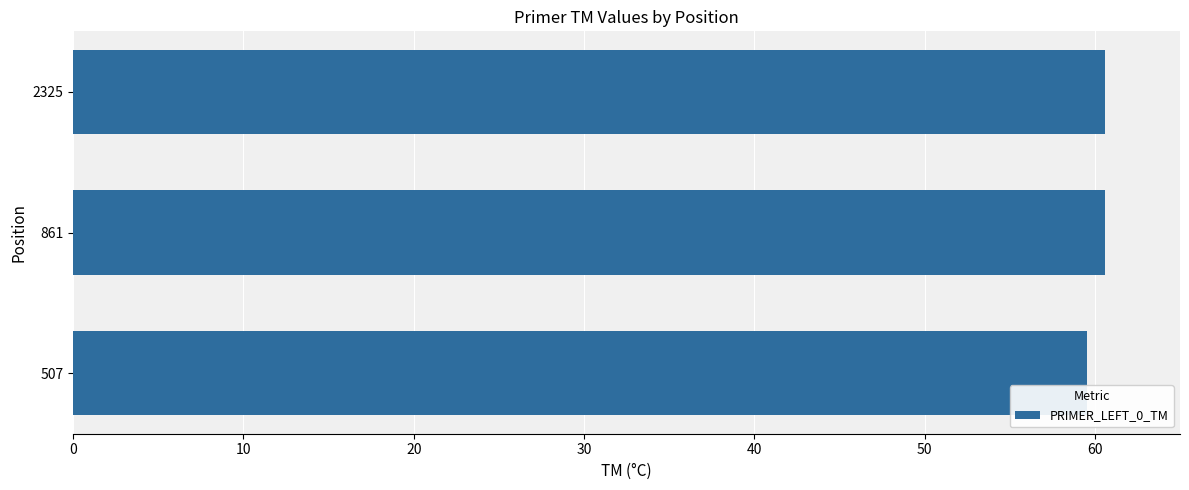

Reading top to bottom, transcribe all the data shown in this chart.

60.6	60.6	59.5